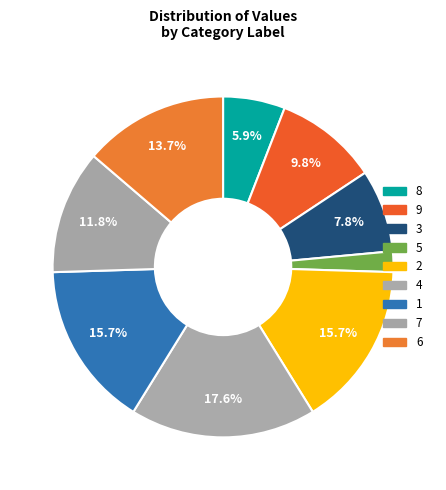

Combined, what portion of the pie is 2 and 4?

33.3%